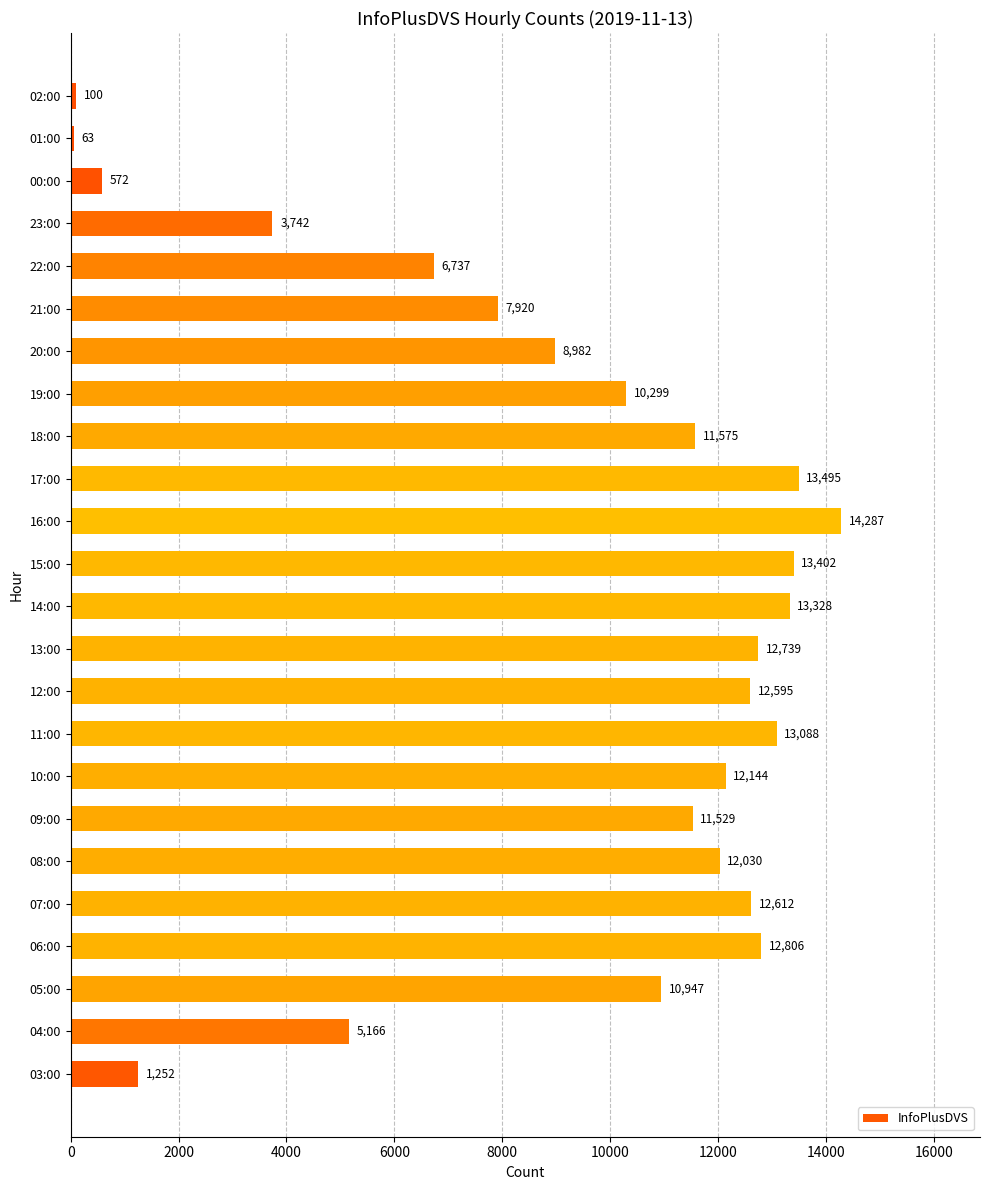

Where is the data nearest to the value 7175?

22:00